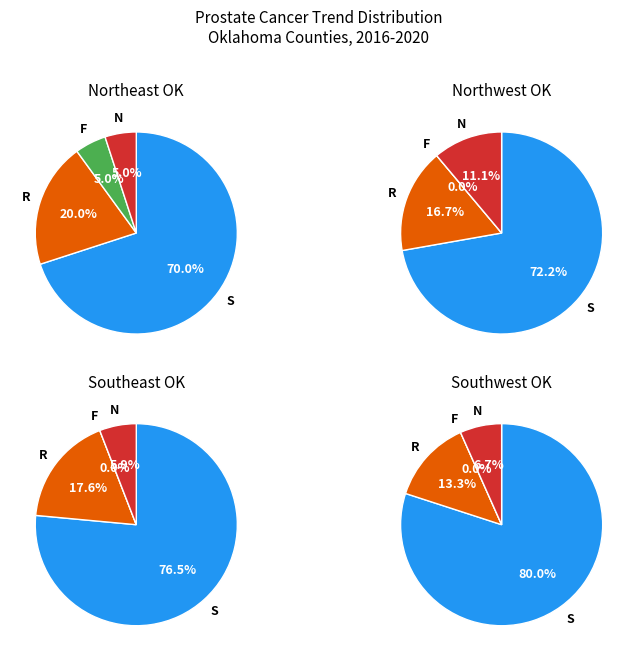

What is the smallest slice in the pie chart?

falling